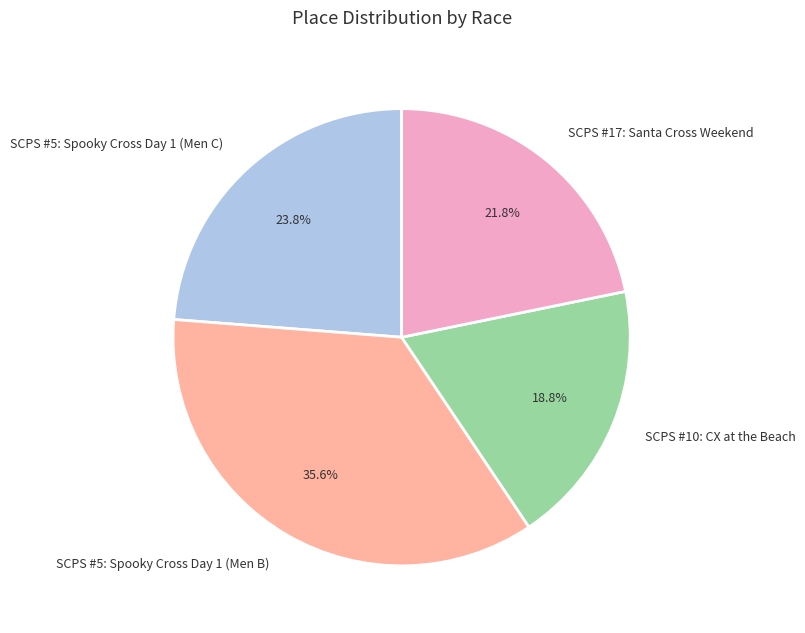

Does SCPS #17: Santa Cross Weekend account for over 50% of the chart?

No